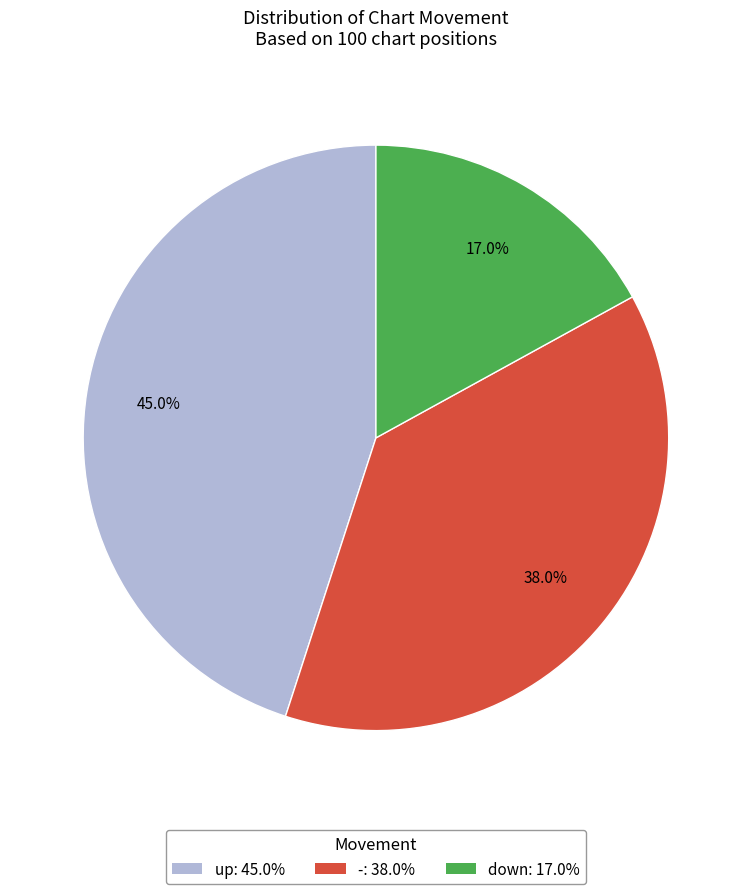

To the nearest percent, what is the difference between the largest and smallest slice percentages?

28%